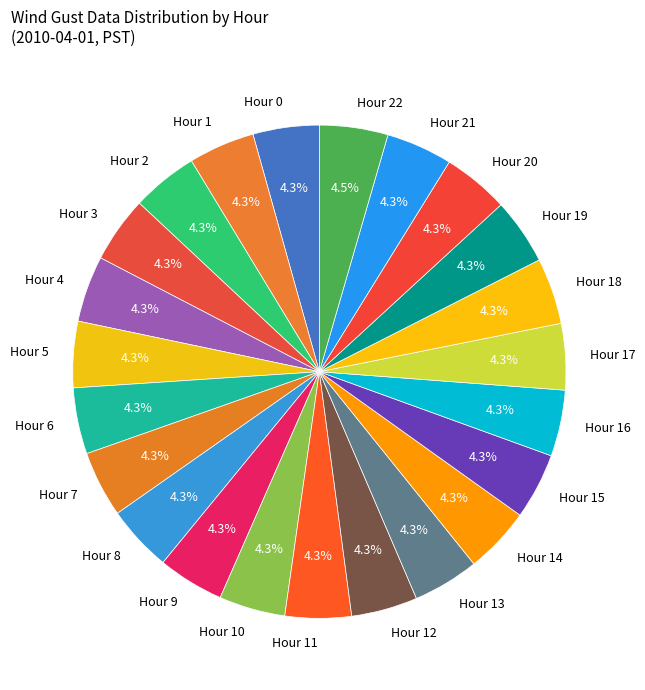

Does Hour 0 account for over 50% of the chart?

No